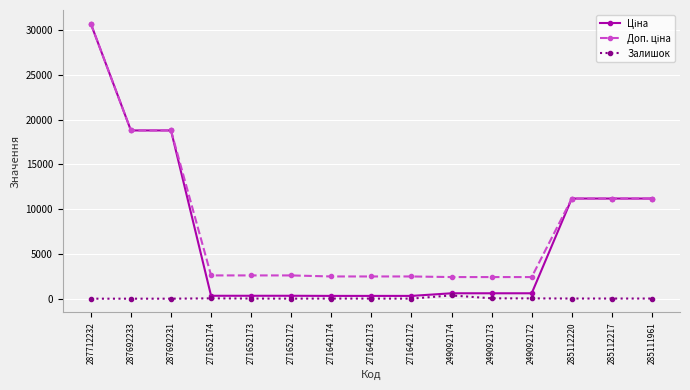

What is the difference between the maximum and minimum values in the Залишок series?

365.0